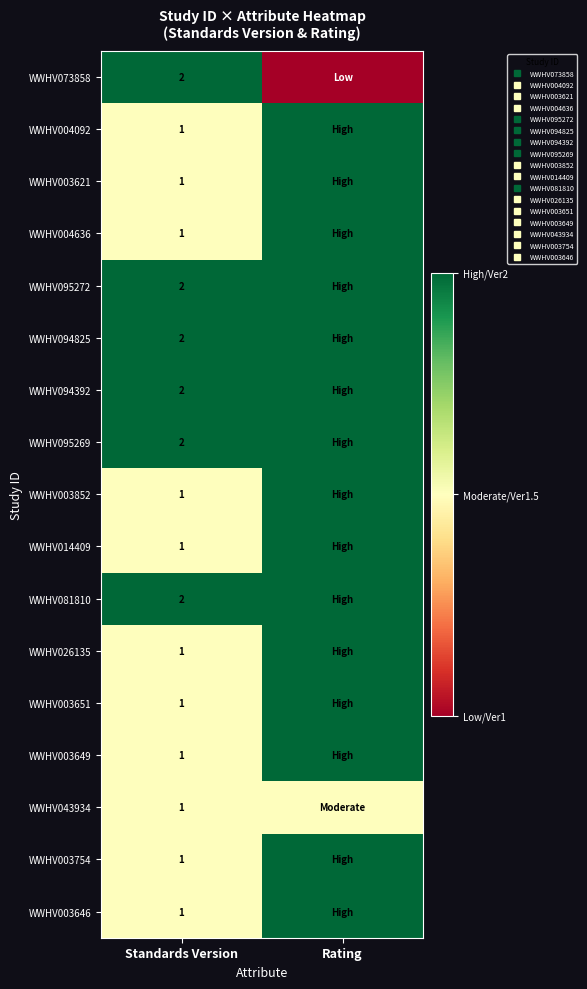

Rank the categories by WWHV003649 value from highest to lowest.

Rating, Standards Version